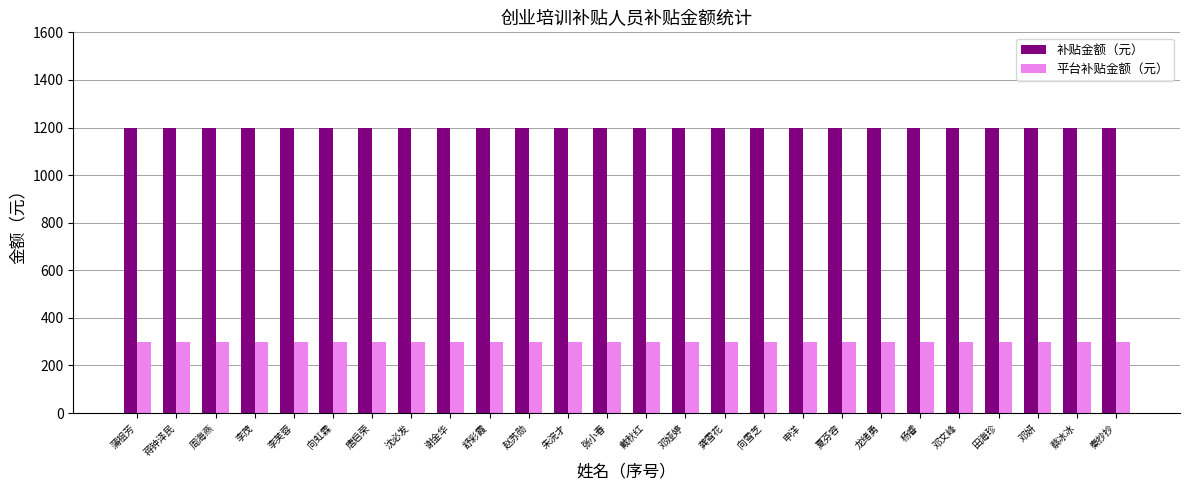

What is the label of the 5th bar from the right?

邓文峰